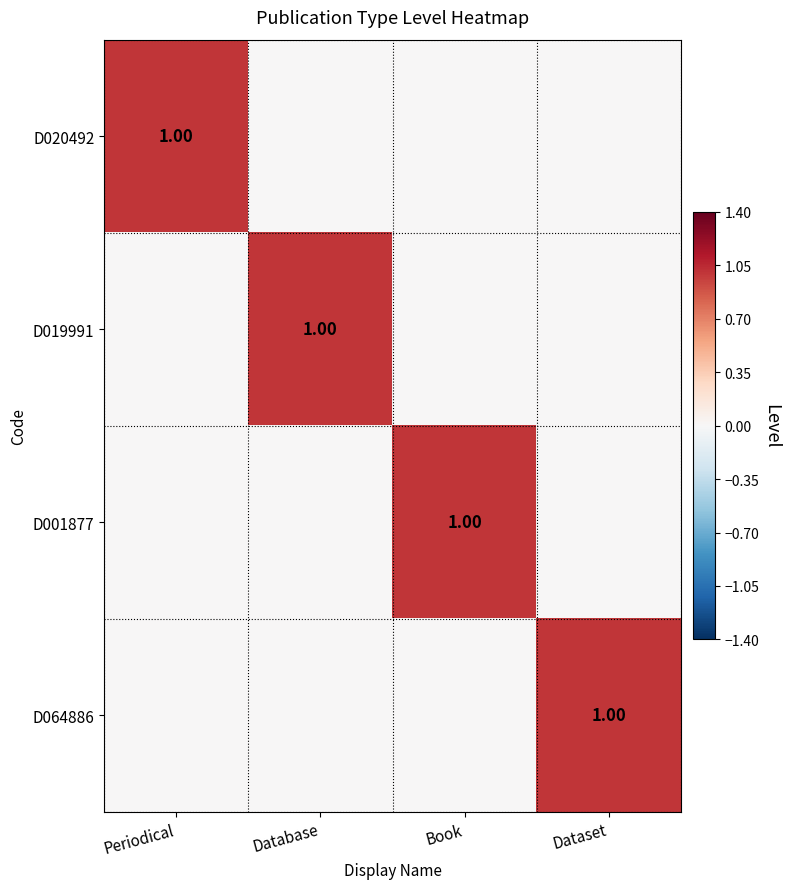

What is the spread (max minus min) of values at Periodical?

1